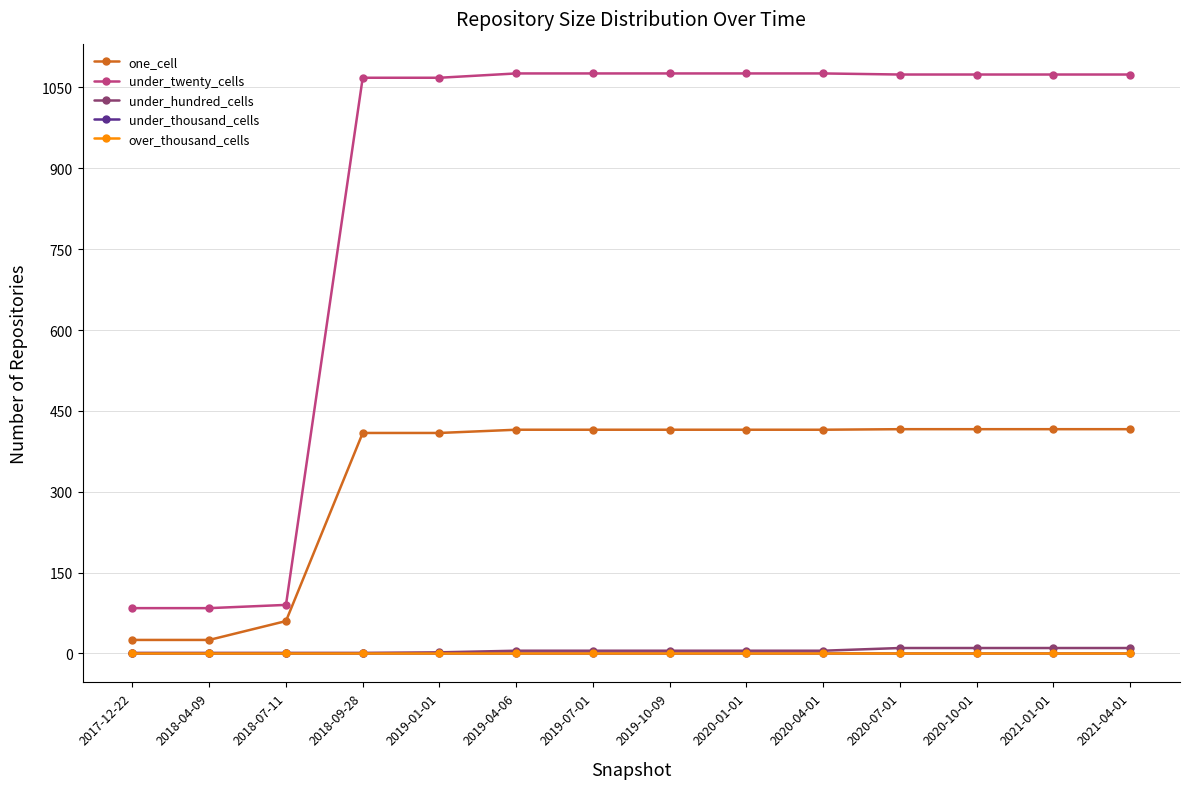

Reading left to right, what are all the values shown in this chart?

one_cell: 2017-12-22=25	2018-04-09=25	2018-07-11=60	2018-09-28=409	2019-01-01=409	2019-04-06=415	2019-07-01=415	2019-10-09=415	2020-01-01=415	2020-04-01=415	2020-07-01=416	2020-10-01=416	2021-01-01=416	2021-04-01=416
under_twenty_cells: 2017-12-22=84	2018-04-09=84	2018-07-11=90	2018-09-28=1068	2019-01-01=1068	2019-04-06=1076	2019-07-01=1076	2019-10-09=1076	2020-01-01=1076	2020-04-01=1076	2020-07-01=1074	2020-10-01=1074	2021-01-01=1074	2021-04-01=1074
under_hundred_cells: 2017-12-22=1	2018-04-09=1	2018-07-11=1	2018-09-28=1	2019-01-01=2	2019-04-06=5	2019-07-01=5	2019-10-09=5	2020-01-01=5	2020-04-01=5	2020-07-01=10	2020-10-01=10	2021-01-01=10	2021-04-01=10
under_thousand_cells: 2017-12-22=0	2018-04-09=0	2018-07-11=0	2018-09-28=0	2019-01-01=0	2019-04-06=0	2019-07-01=0	2019-10-09=0	2020-01-01=0	2020-04-01=0	2020-07-01=0	2020-10-01=0	2021-01-01=0	2021-04-01=0
over_thousand_cells: 2017-12-22=0	2018-04-09=0	2018-07-11=0	2018-09-28=0	2019-01-01=0	2019-04-06=0	2019-07-01=0	2019-10-09=0	2020-01-01=0	2020-04-01=0	2020-07-01=0	2020-10-01=0	2021-01-01=0	2021-04-01=0